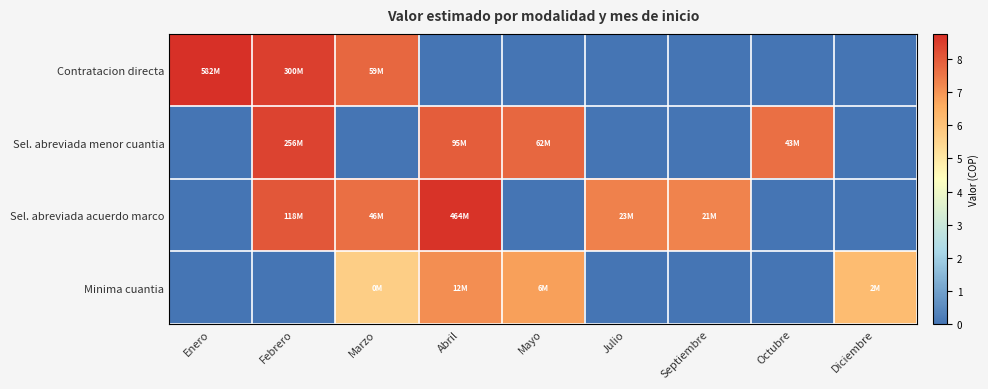

What is the difference between the highest and lowest values at Febrero?

8.5